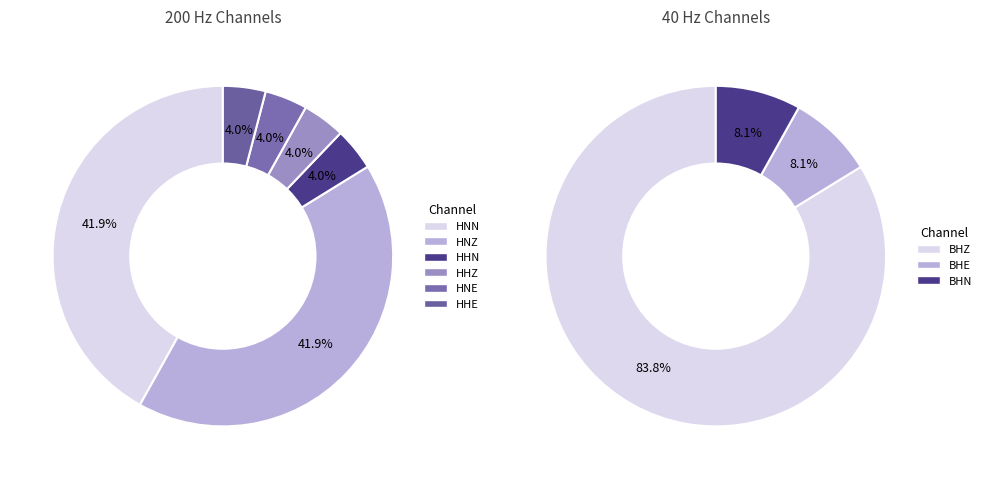

Approximately how many times larger is the value at BHN compared to BHE?

1.0